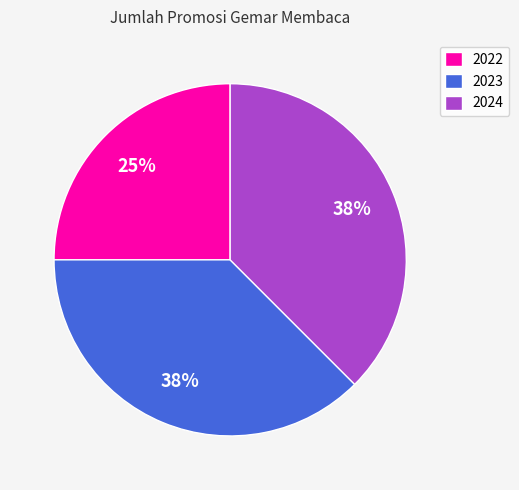

To the nearest percent, what percentage of the pie is 2022?

25%